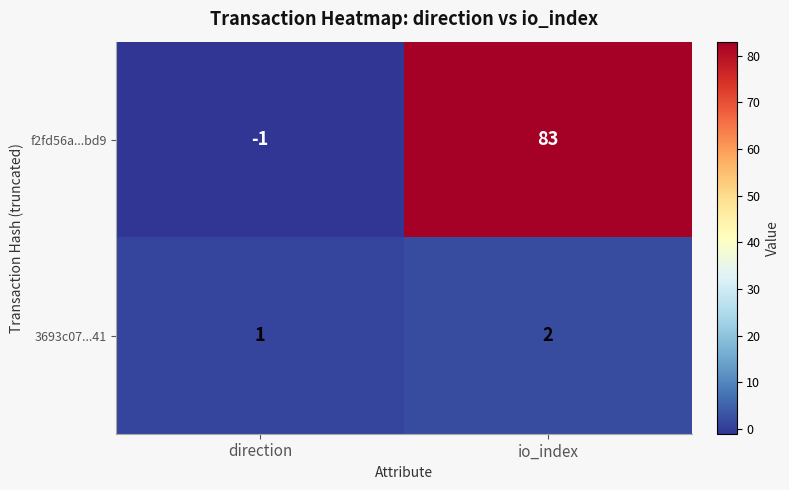

What value does the f2fd56a...bd9 series have at io_index?

83